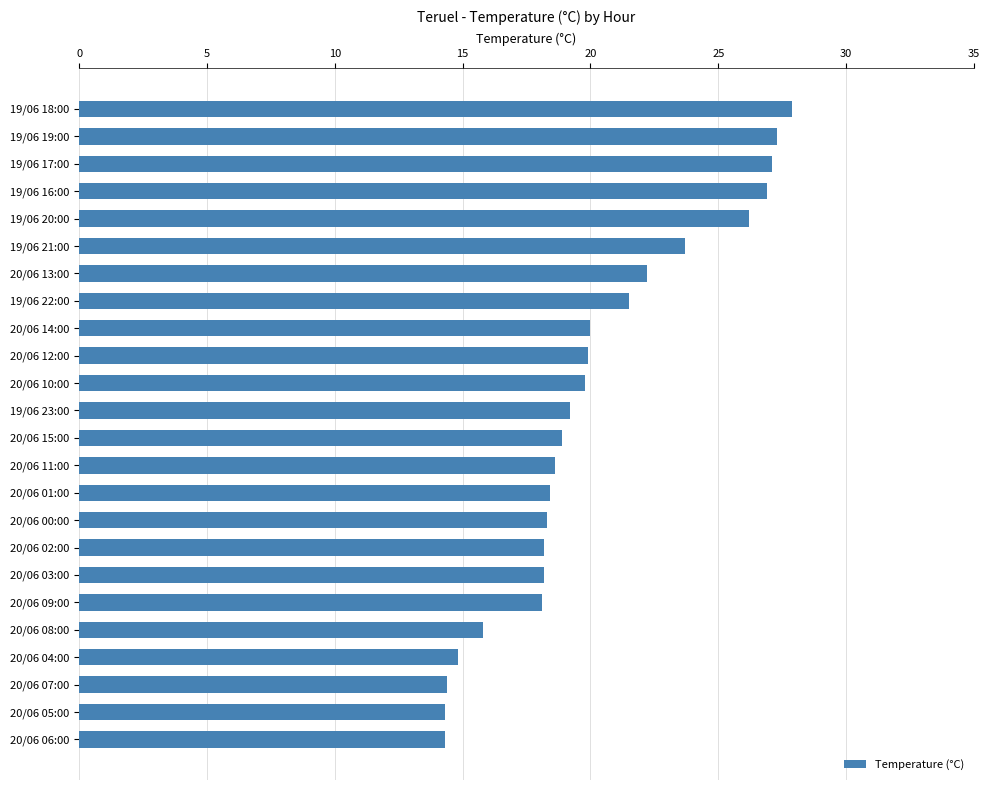

Approximately how many times larger is the value at 20/06 07:00 compared to 20/06 14:00?

0.7